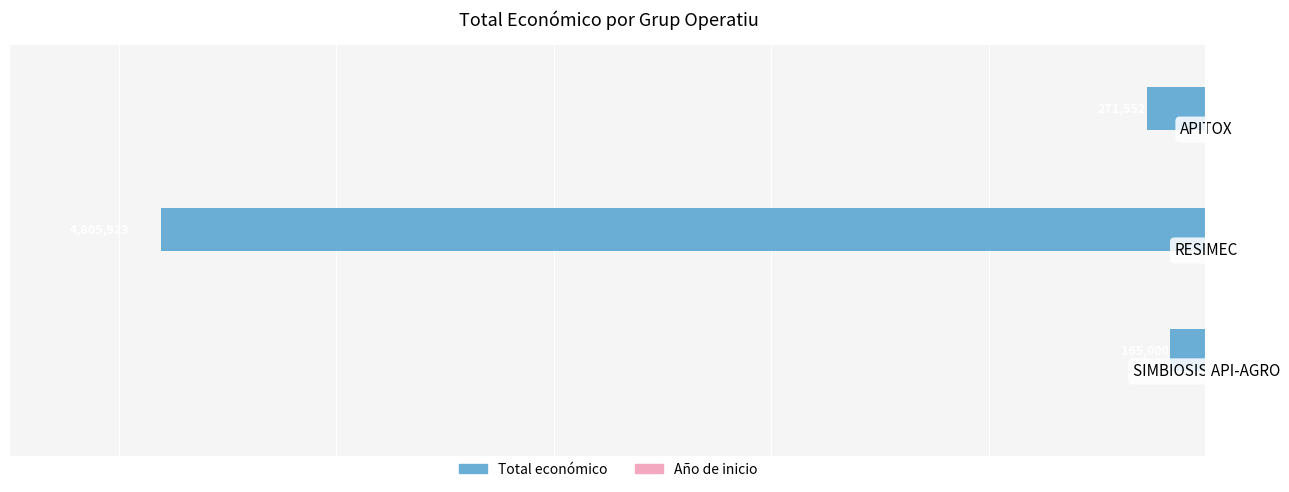

What is the highest value of the Total económico series?

-165000